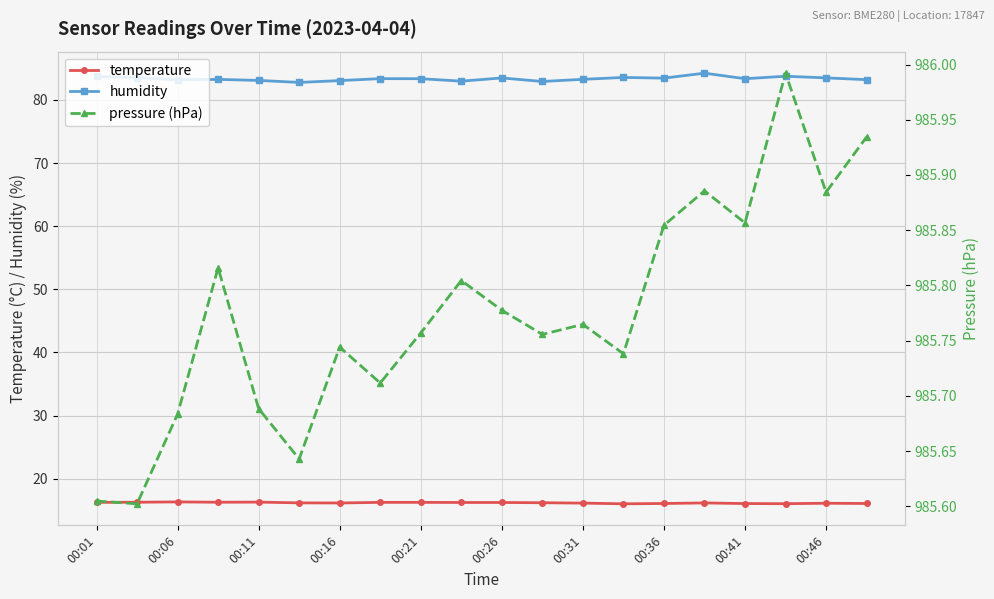

What is the difference between the highest and lowest values at 19?

969.9